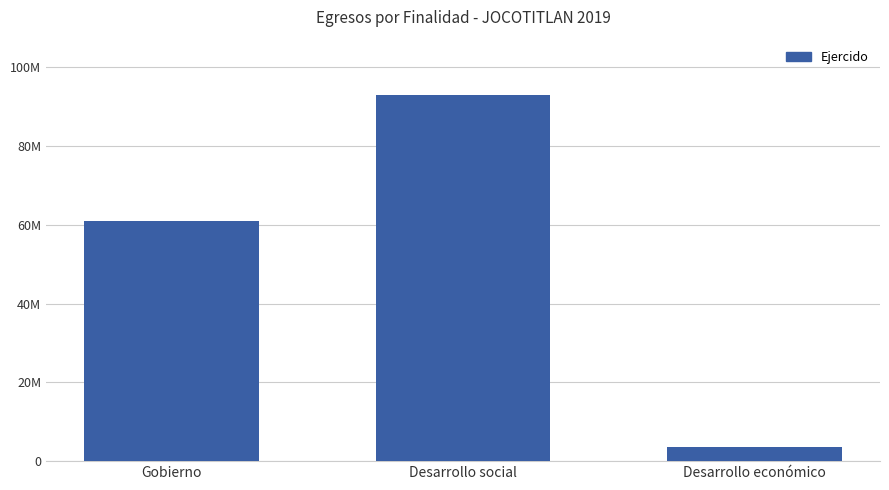

What is the greatest value displayed?

93078112.8